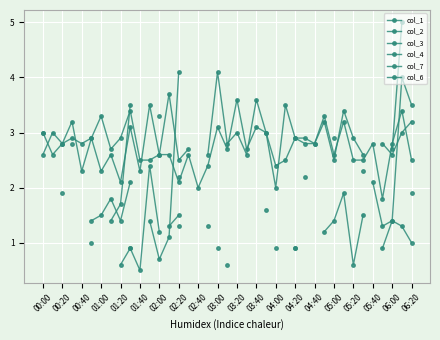

Which series has the widest spread of values?

col_3